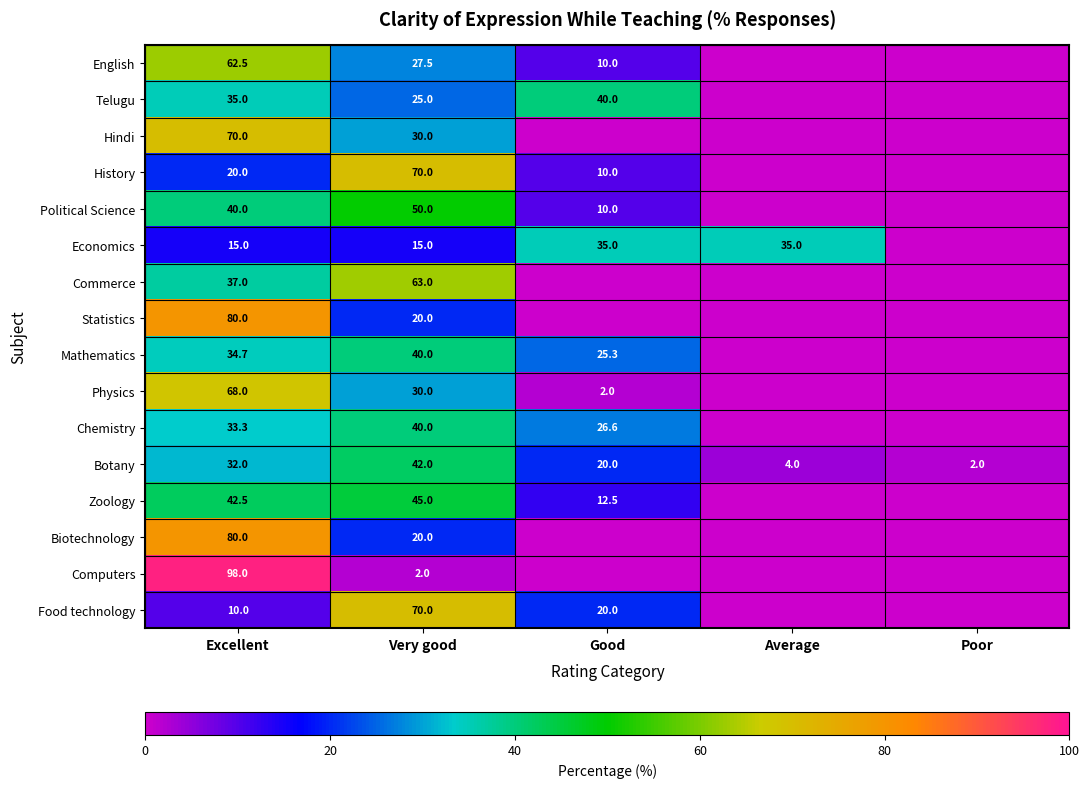

Is the value of Physics at Good greater than the value of Economics at Excellent?

No